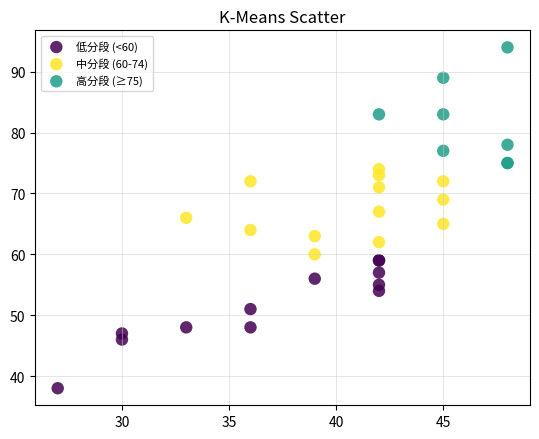

Which series contains the highest Y value?

高分段 (≥75)